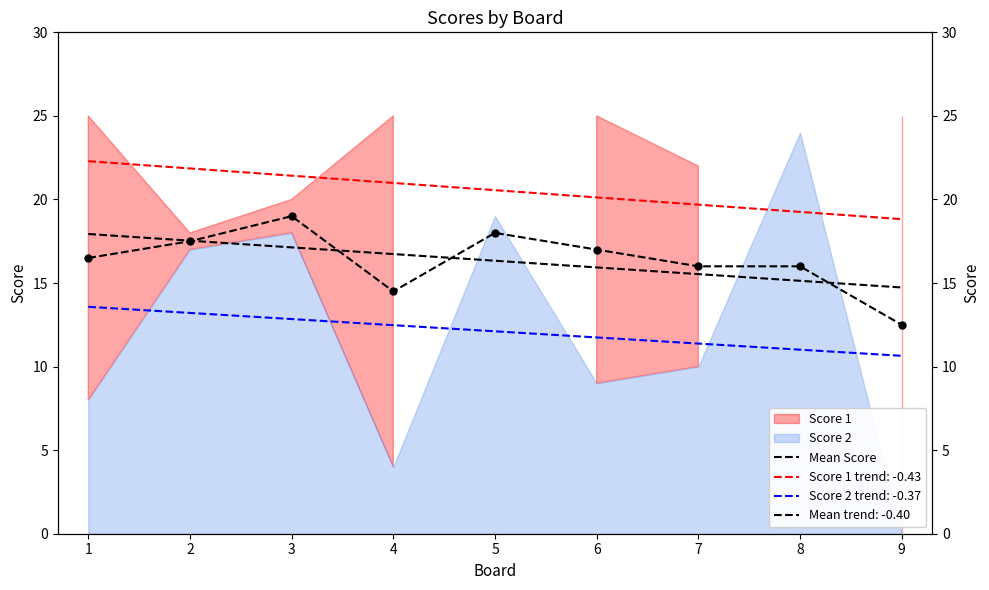

Between 8 and 1, which is larger?

1